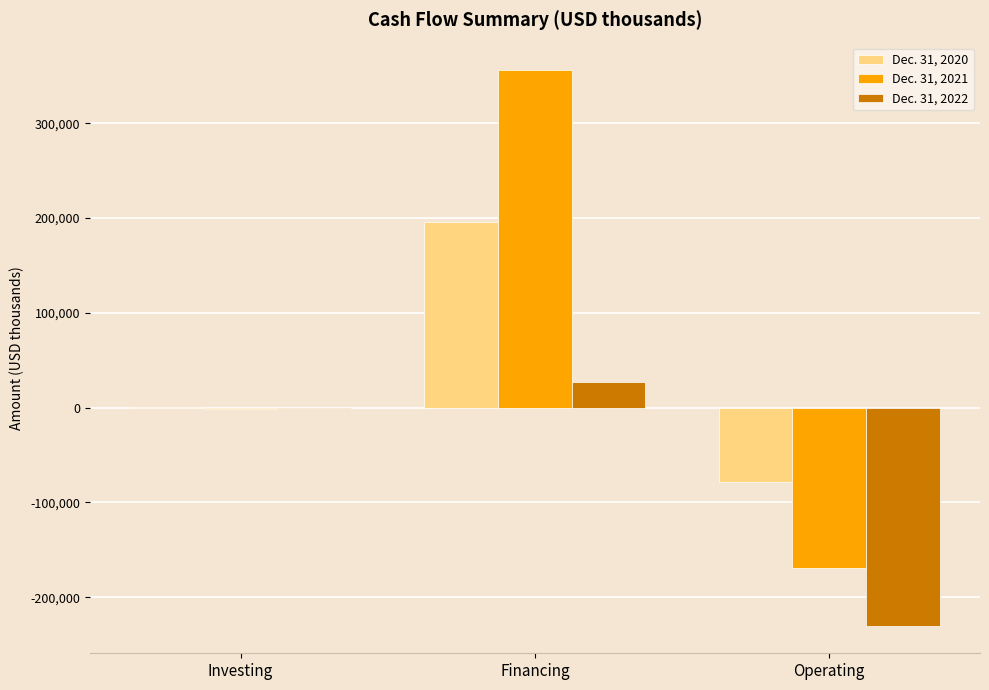

What is the average value of the Dec. 31, 2021 series?

61631